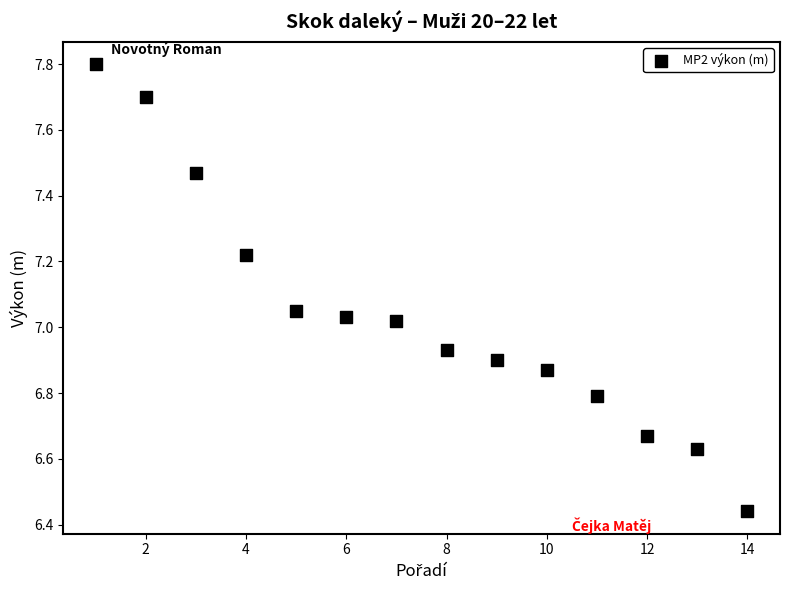

What is the range of X values (max minus min)?

13.0